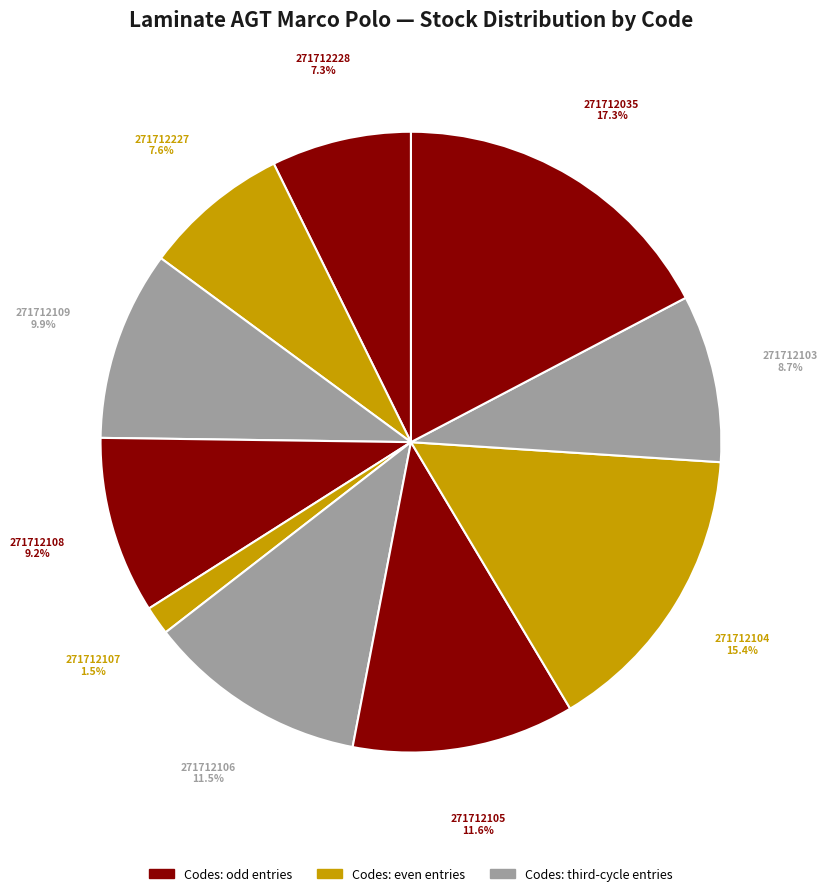

Approximately how many times larger is the value at 271712035 compared to 271712105?

1.5